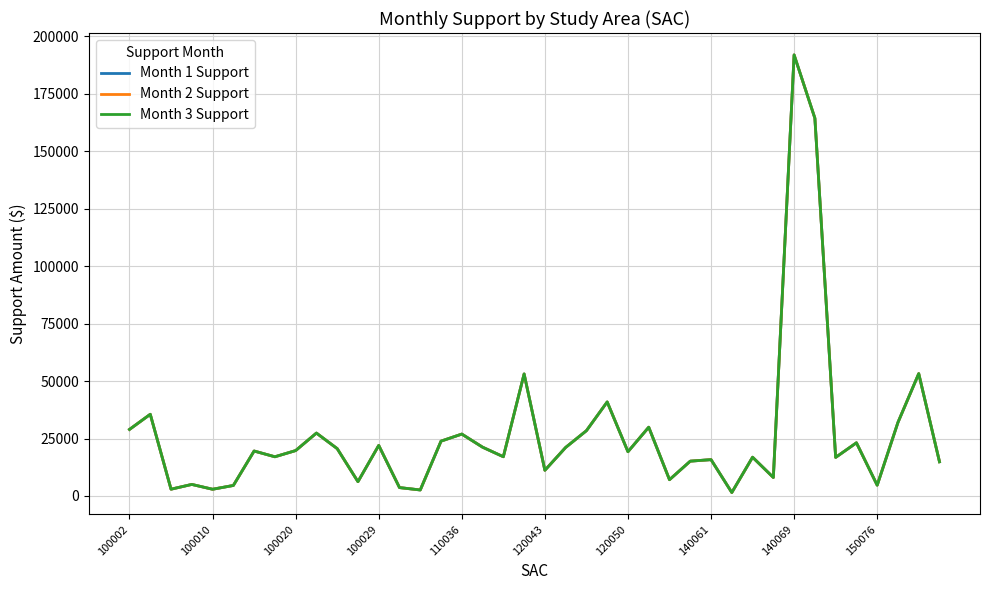

Is this an area chart (filled region under the line)?

No